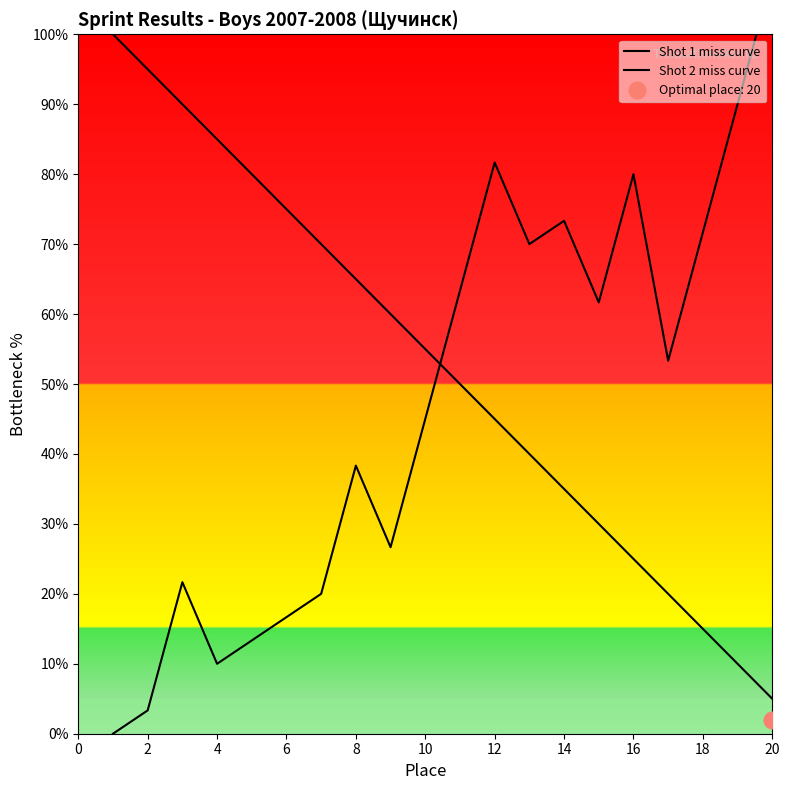

Between 14 and 16, which series saw the biggest shift?

Shot 2 miss curve